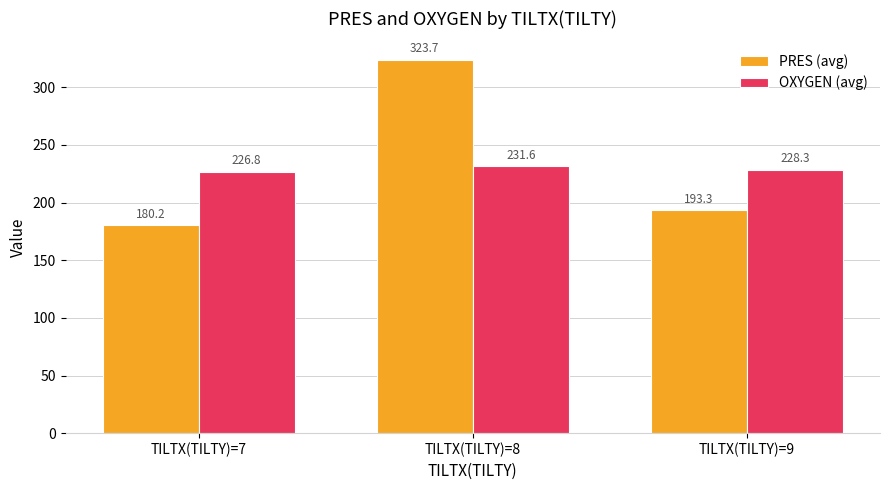

Reading right to left, extract all data points from this chart.

PRES (avg): 193.3	323.7	180.2
OXYGEN (avg): 228.3	231.6	226.8